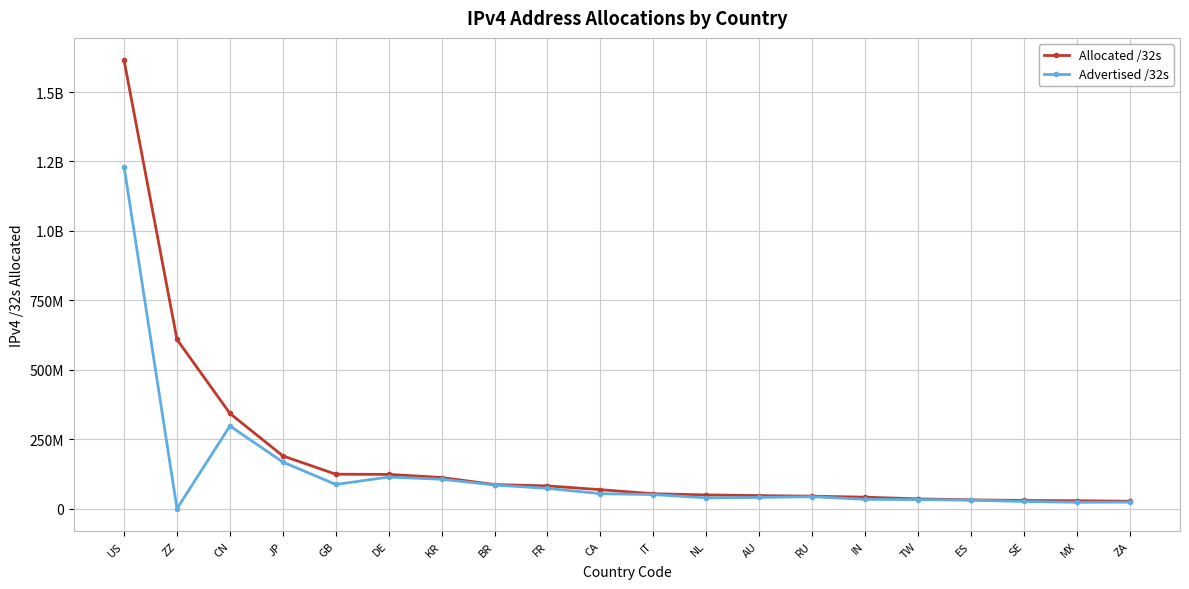

Does the chart display data point markers on the line(s)?

Yes